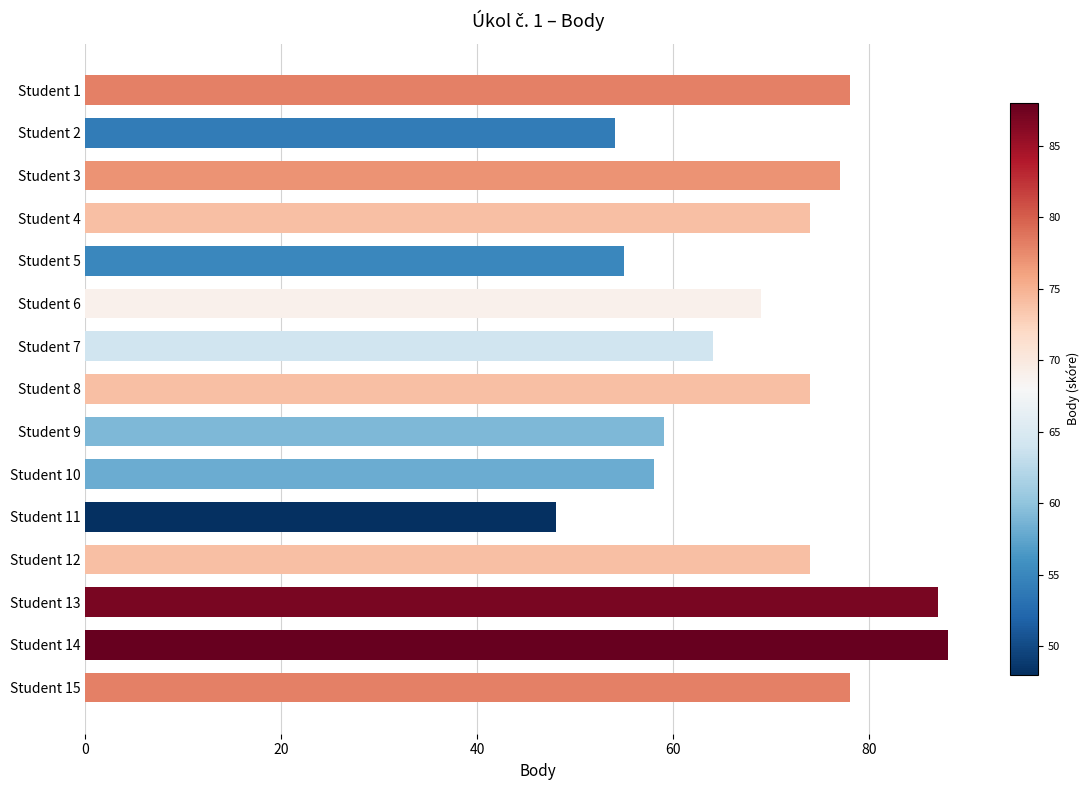

What is the sum of all values?

1037